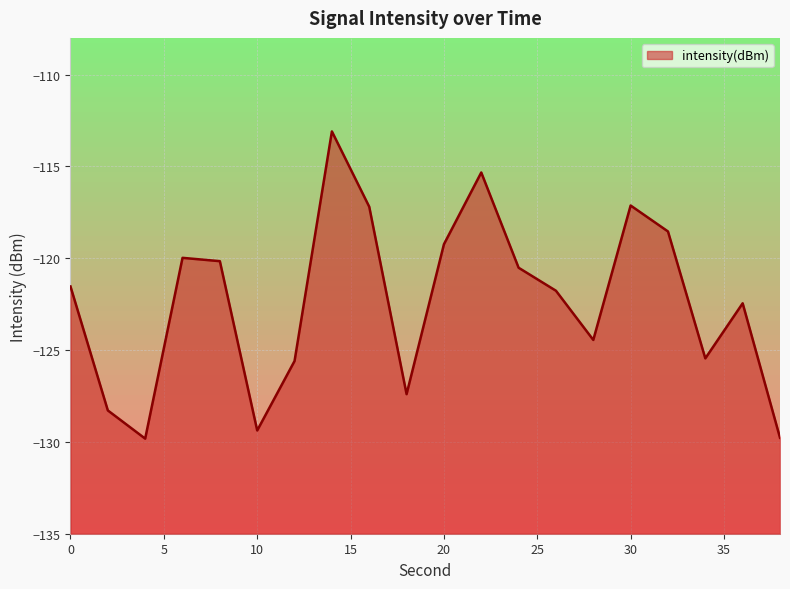

True or false: there are more than 2 points higher than both neighbors.

True